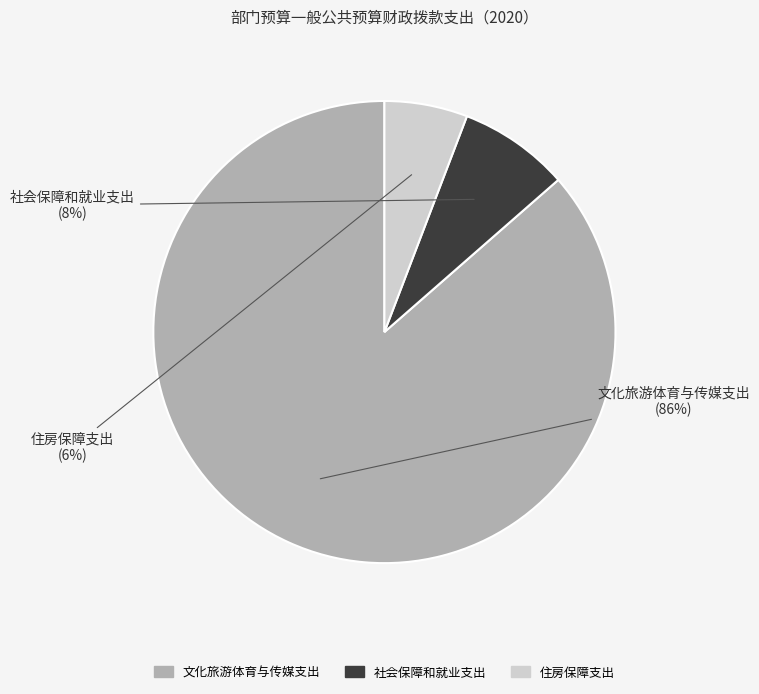

To the nearest percent, what is the combined percentage of 住房保障支出 and 社会保障和就业支出?

14%